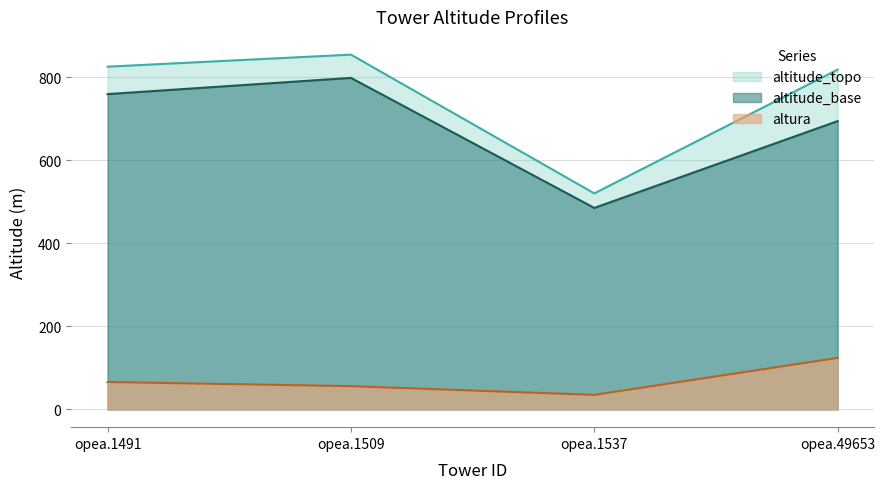

Is it true that altura equals 66 at opea.1491?

True